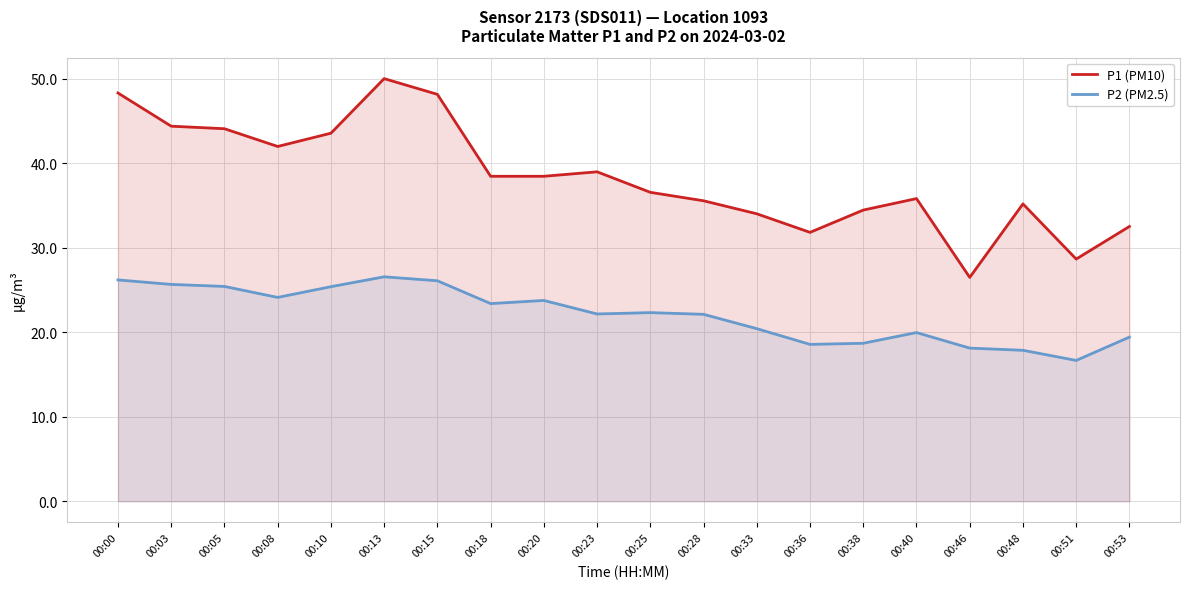

At which label does P1 (PM10) reach its peak?

00:13